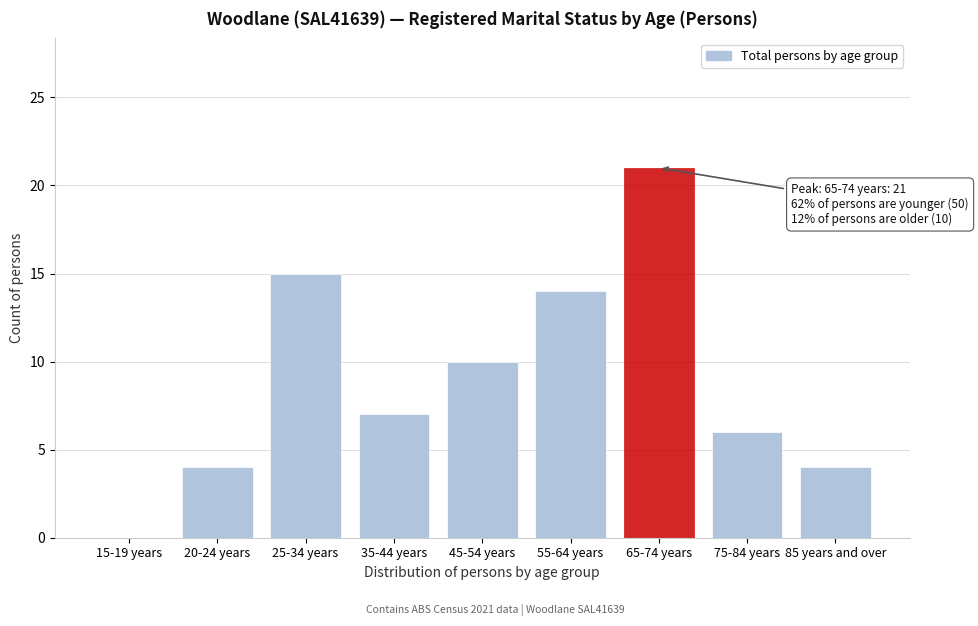

Reading left to right, extract all data points from this chart.

15-19 years=0	20-24 years=4	25-34 years=15	35-44 years=7	45-54 years=10	55-64 years=14	65-74 years=21	75-84 years=6	85 years and over=4